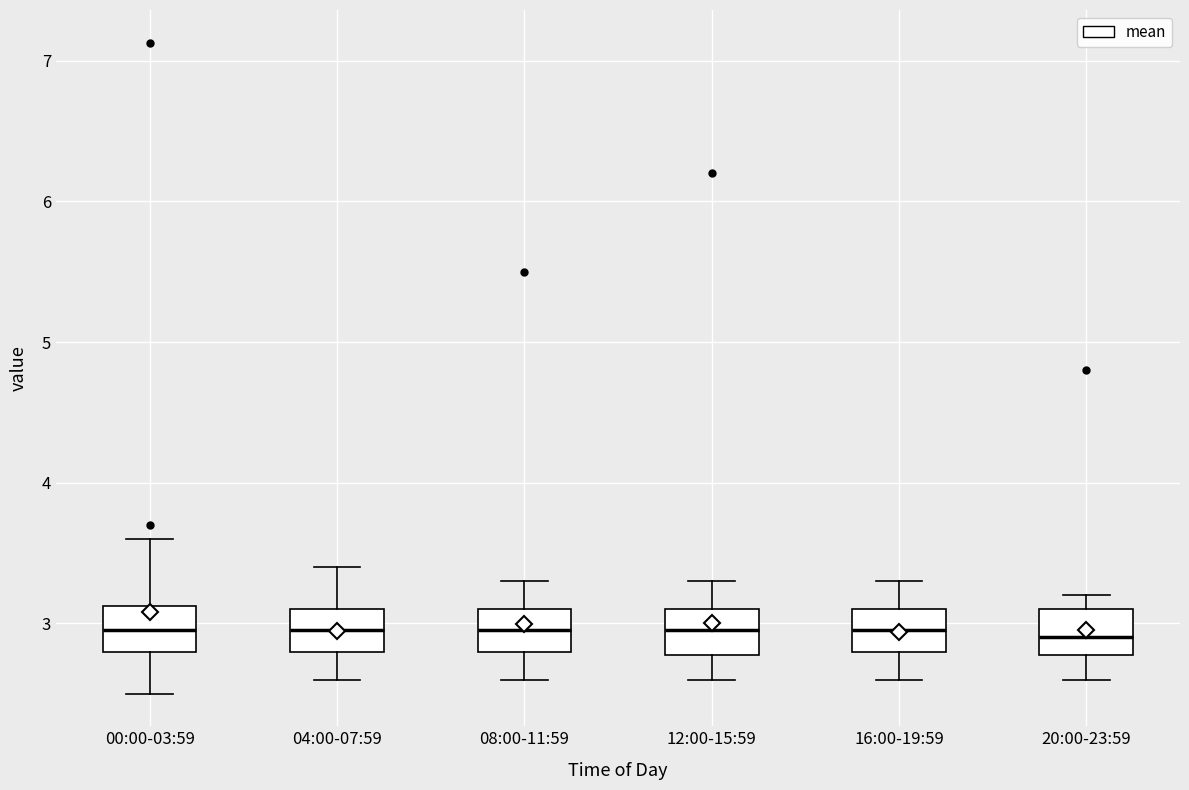

Reading left to right, read every box against the y-axis: the position of its median line, the range the box covers, and the ends of its whiskers. The values are not printed on the chart, so give them approximately, as read against the axis.

00:00-03:59: median 3.0, box 2.8 to 3.1, whiskers 2.5 to 3.6
04:00-07:59: median 3.0, box 2.8 to 3.1, whiskers 2.6 to 3.4
08:00-11:59: median 3.0, box 2.8 to 3.1, whiskers 2.6 to 3.3
12:00-15:59: median 3.0, box 2.8 to 3.1, whiskers 2.6 to 3.3
16:00-19:59: median 3.0, box 2.8 to 3.1, whiskers 2.6 to 3.3
20:00-23:59: median 2.9, box 2.8 to 3.1, whiskers 2.6 to 3.2